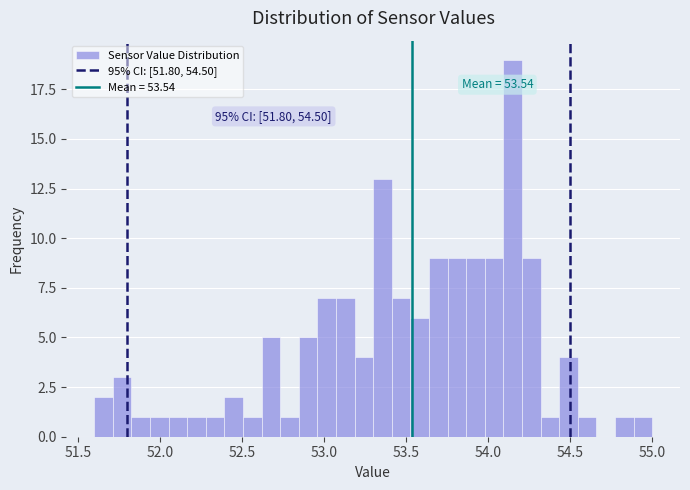

Around what value on the x-axis is the tallest bar? Give the approximate position of its centre, as read against the axis.

54.15